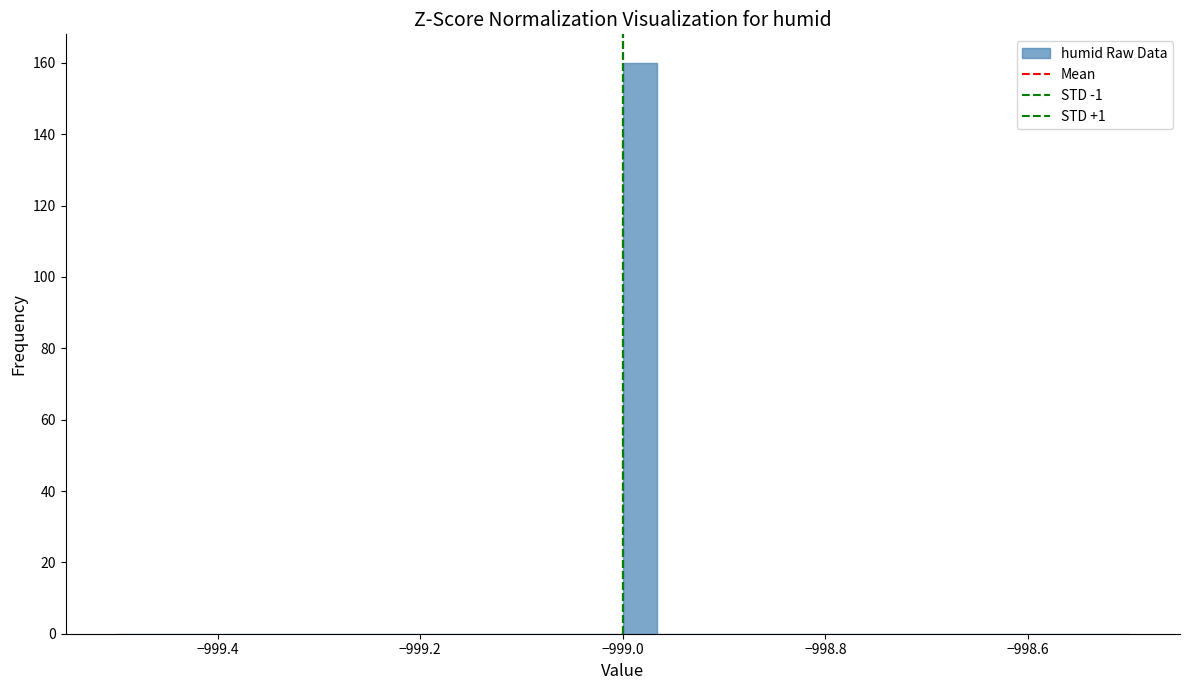

Around what value on the x-axis is the tallest bar? Give the approximate position of its centre, as read against the axis.

-998.98